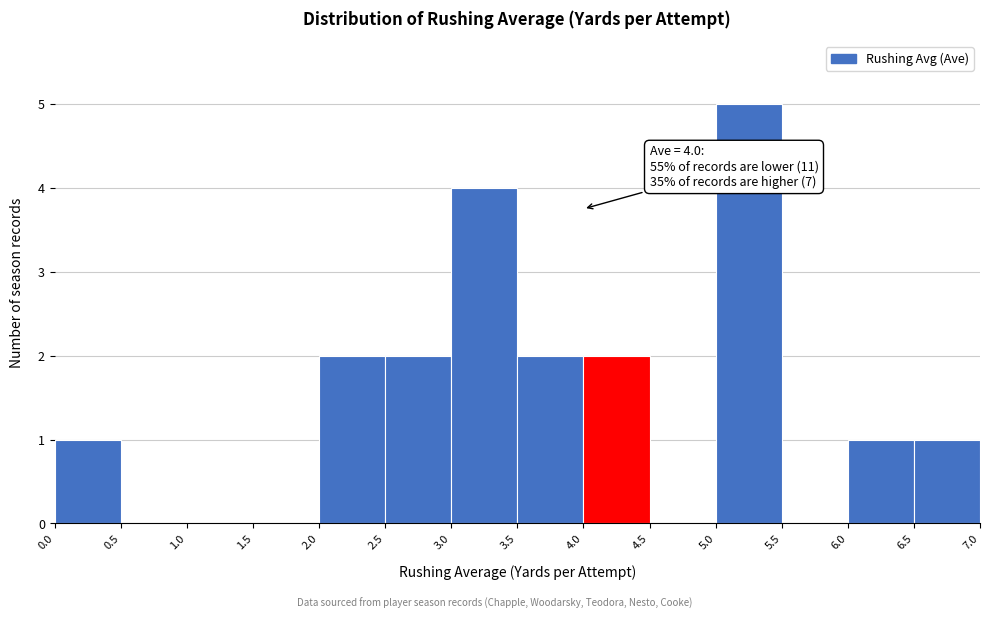

Over which range of the x-axis is the bar tallest?

5.0 to 5.5